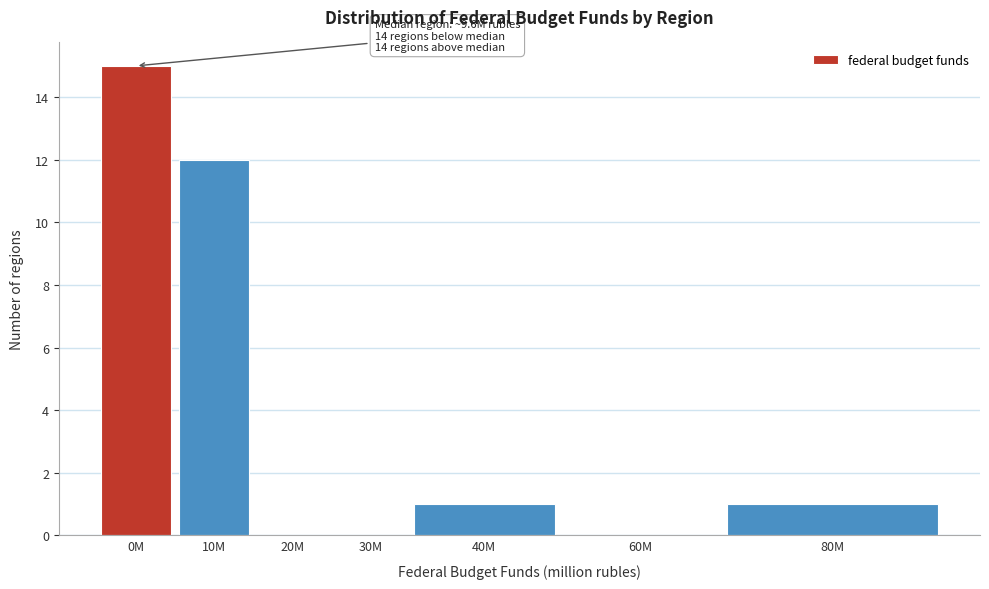

Reading left to right, list all the values displayed in this chart.

0M=15	10M=12	20M=0	30M=0	40M=1	60M=0	80M=1